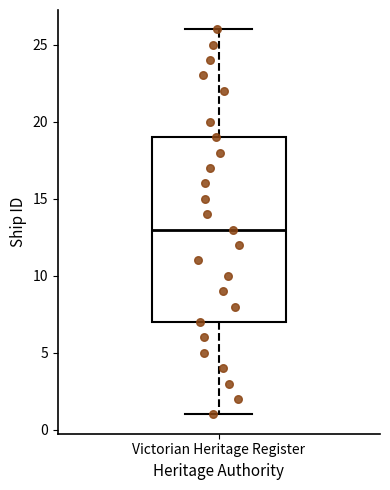

Read this box plot against the y-axis: the position of the median line, the range covered by the box, and the ends of both whiskers. The values are not printed on the chart, so give them approximately, as read against the axis.

median 13, box 7 to 19, whiskers 1 to 26